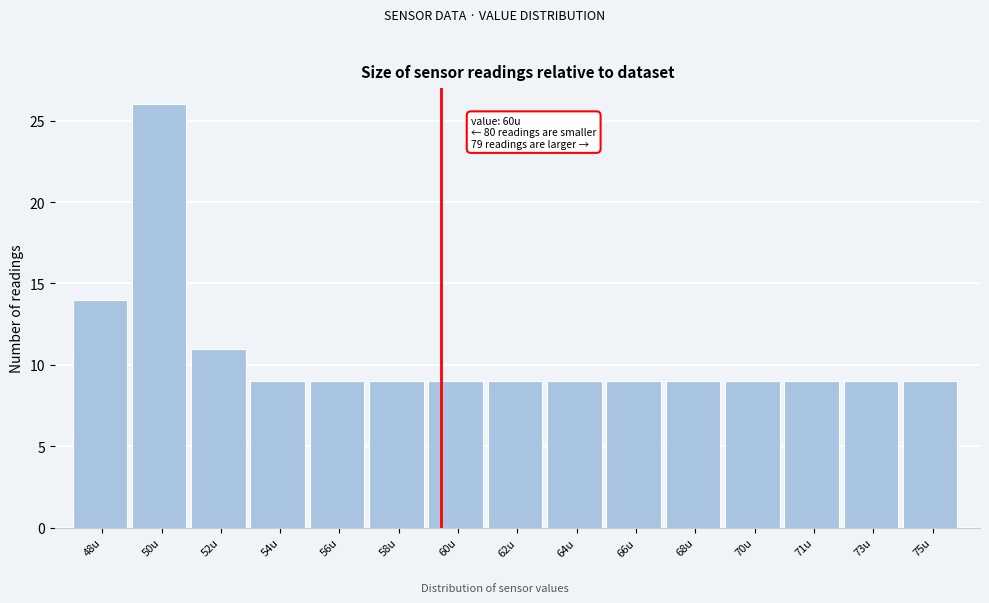

Reading left to right, transcribe all the data shown in this chart.

14	26	11	9	9	9	9	9	9	9	9	9	9	9	9